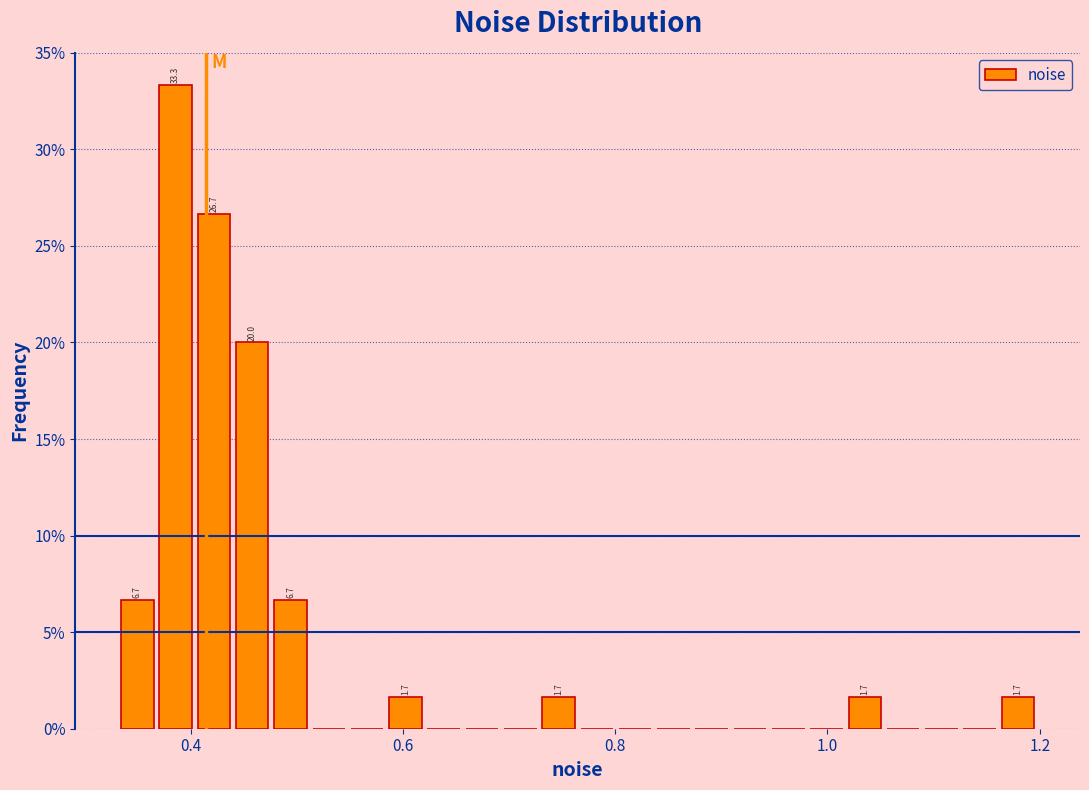

Read against the x-axis, roughly where is the centre of the tallest bar?

0.38